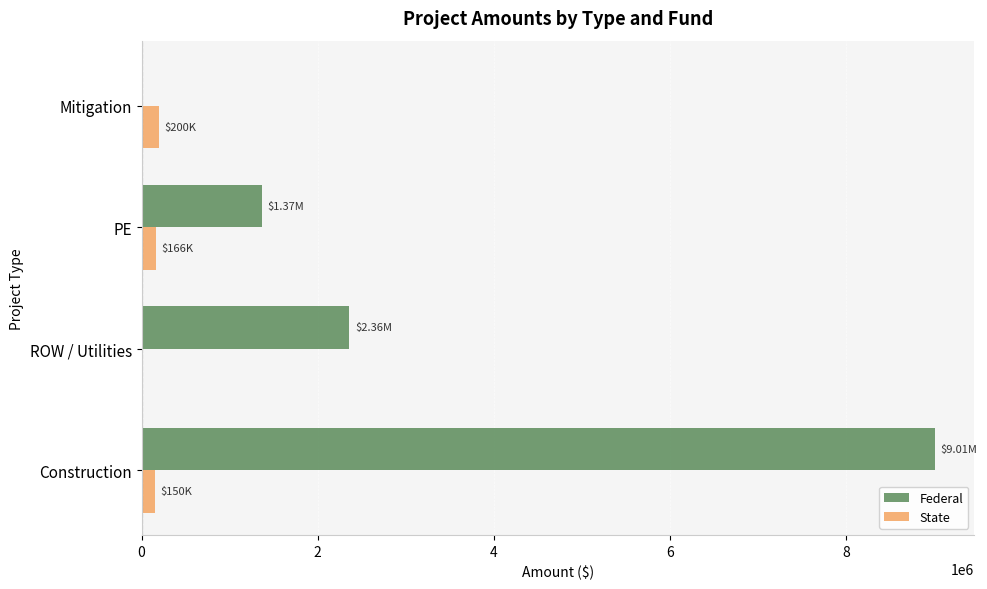

Between ROW / Utilities and PE, which series saw the biggest shift?

Federal